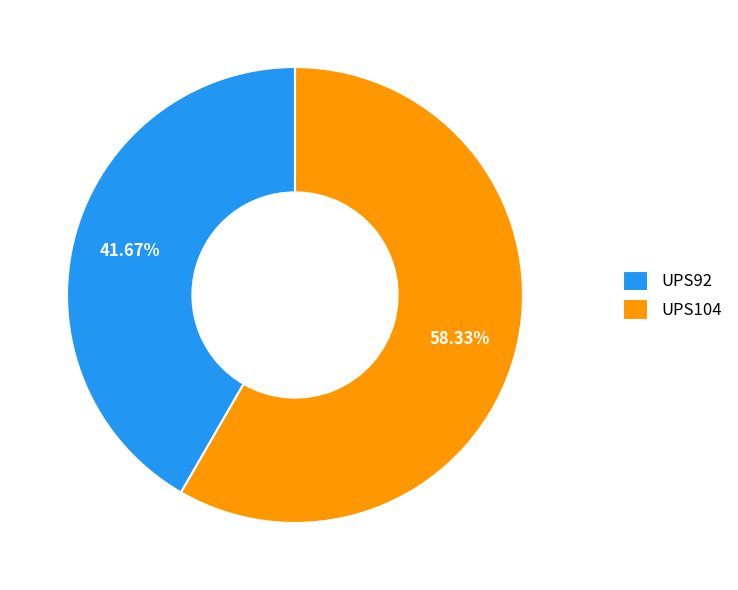

The UPS104 slice represents 58% of the pie. True or false?

True